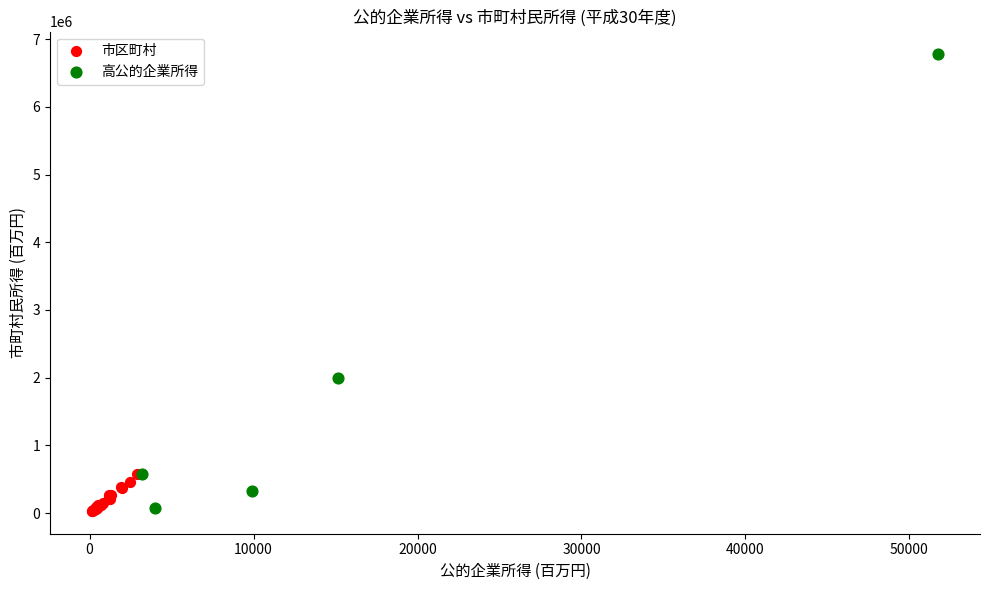

Which series has the widest spread of Y values?

高公的企業所得